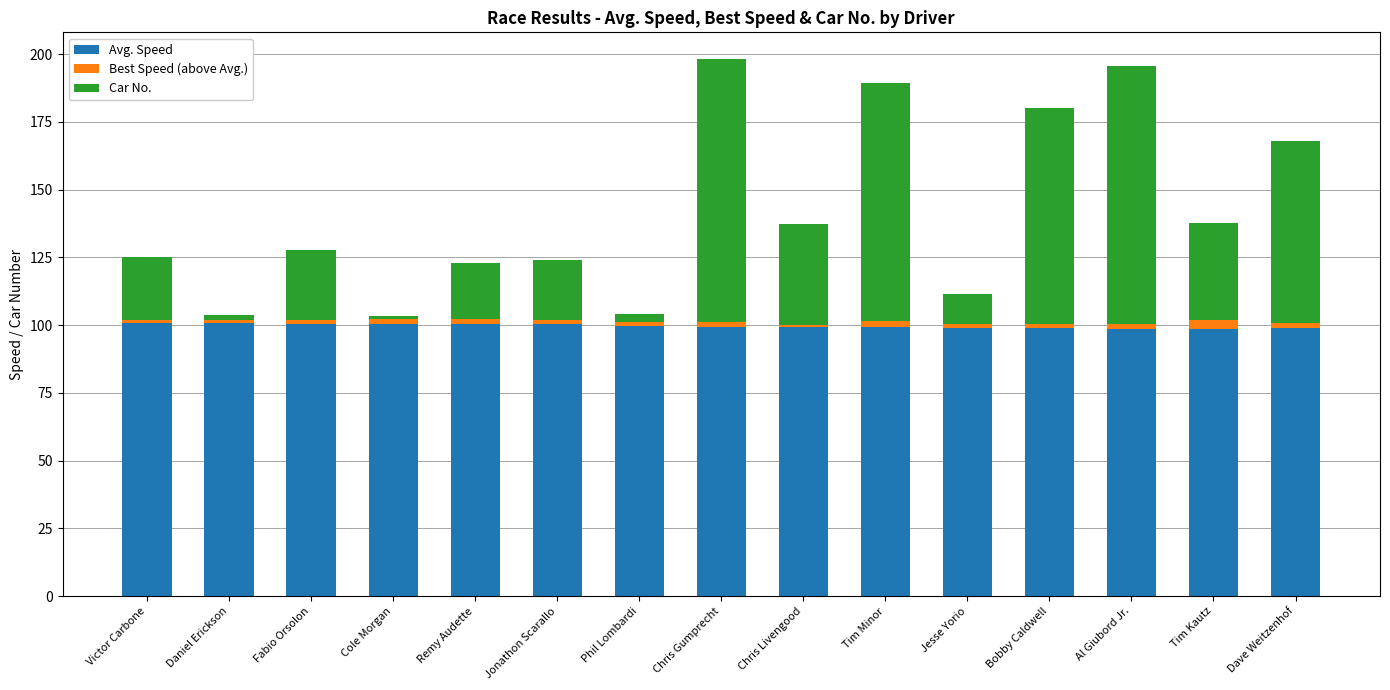

What is the lowest value of the Avg. Speed series?

98.4